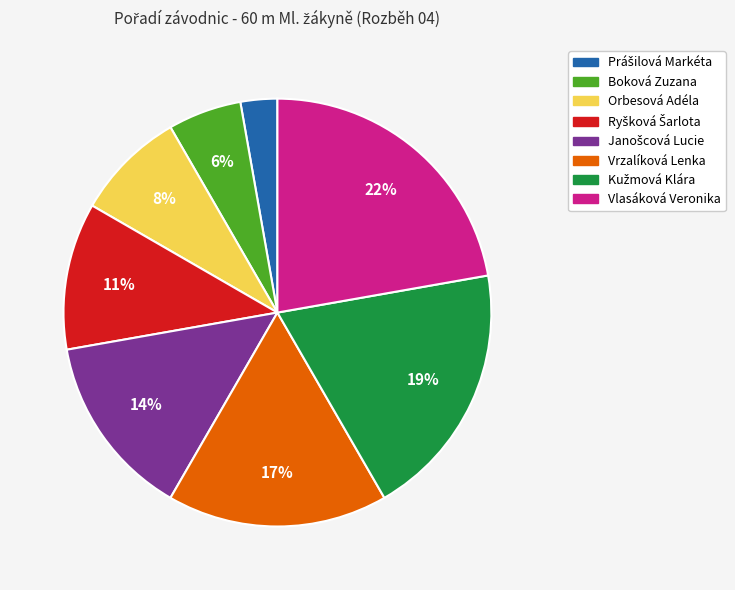

Does Orbesová Adéla represent more than half of the total?

No